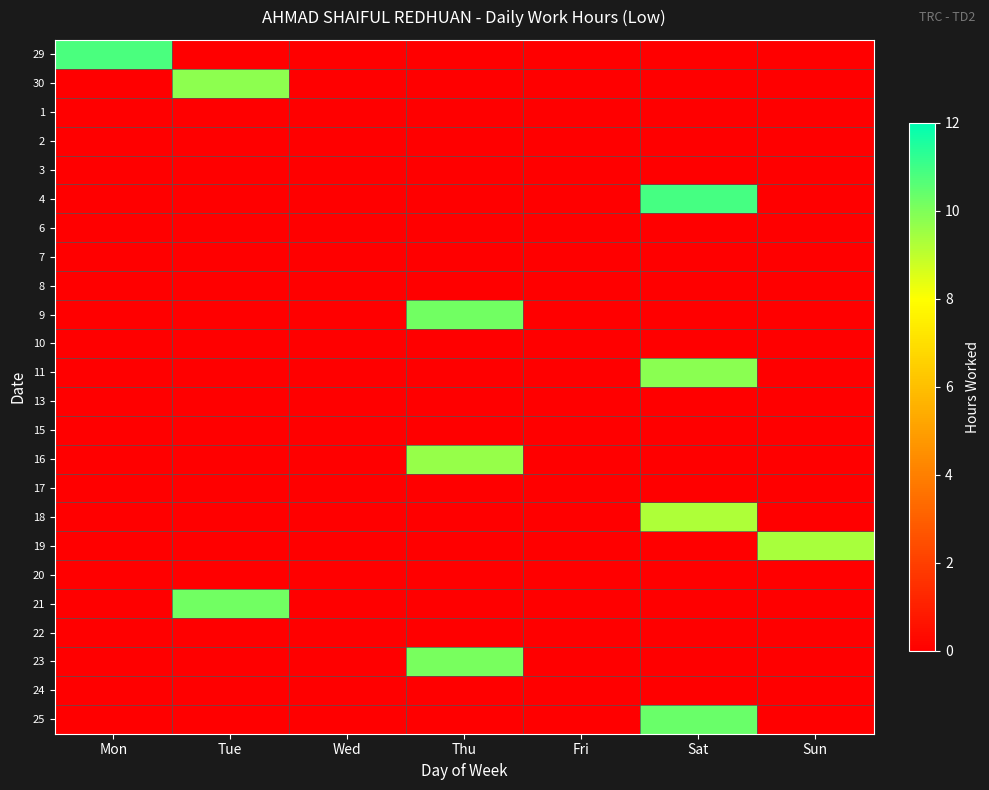

Reading left to right, list all the values displayed in this chart.

29: Mon=10.8	Tue=0.0	Wed=0.0	Thu=0.0	Fri=0.0	Sat=0.0	Sun=0.0
30: Mon=0.0	Tue=9.8	Wed=0.0	Thu=0.0	Fri=0.0	Sat=0.0	Sun=0.0
1: Mon=0.0	Tue=0.0	Wed=0.0	Thu=0.0	Fri=0.0	Sat=0.0	Sun=0.0
2: Mon=0.0	Tue=0.0	Wed=0.0	Thu=0.0	Fri=0.0	Sat=0.0	Sun=0.0
3: Mon=0.0	Tue=0.0	Wed=0.0	Thu=0.0	Fri=0.0	Sat=0.0	Sun=0.0
4: Mon=0.0	Tue=0.0	Wed=0.0	Thu=0.0	Fri=0.0	Sat=10.9	Sun=0.0
6: Mon=0.0	Tue=0.0	Wed=0.0	Thu=0.0	Fri=0.0	Sat=0.0	Sun=0.0
7: Mon=0.0	Tue=0.0	Wed=0.0	Thu=0.0	Fri=0.0	Sat=0.0	Sun=0.0
8: Mon=0.0	Tue=0.0	Wed=0.0	Thu=0.0	Fri=0.0	Sat=0.0	Sun=0.0
9: Mon=0.0	Tue=0.0	Wed=0.0	Thu=10.2	Fri=0.0	Sat=0.0	Sun=0.0
10: Mon=0.0	Tue=0.0	Wed=0.0	Thu=0.0	Fri=0.0	Sat=0.0	Sun=0.0
11: Mon=0.0	Tue=0.0	Wed=0.0	Thu=0.0	Fri=0.0	Sat=9.8	Sun=0.0
13: Mon=0.0	Tue=0.0	Wed=0.0	Thu=0.0	Fri=0.0	Sat=0.0	Sun=0.0
15: Mon=0.0	Tue=0.0	Wed=0.0	Thu=0.0	Fri=0.0	Sat=0.0	Sun=0.0
16: Mon=0.0	Tue=0.0	Wed=0.0	Thu=9.7	Fri=0.0	Sat=0.0	Sun=0.0
17: Mon=0.0	Tue=0.0	Wed=0.0	Thu=0.0	Fri=0.0	Sat=0.0	Sun=0.0
18: Mon=0.0	Tue=0.0	Wed=0.0	Thu=0.0	Fri=0.0	Sat=9.3	Sun=0.0
19: Mon=0.0	Tue=0.0	Wed=0.0	Thu=0.0	Fri=0.0	Sat=0.0	Sun=9.3
20: Mon=0.0	Tue=0.0	Wed=0.0	Thu=0.0	Fri=0.0	Sat=0.0	Sun=0.0
21: Mon=0.0	Tue=10.2	Wed=0.0	Thu=0.0	Fri=0.0	Sat=0.0	Sun=0.0
22: Mon=0.0	Tue=0.0	Wed=0.0	Thu=0.0	Fri=0.0	Sat=0.0	Sun=0.0
23: Mon=0.0	Tue=0.0	Wed=0.0	Thu=10.1	Fri=0.0	Sat=0.0	Sun=0.0
24: Mon=0.0	Tue=0.0	Wed=0.0	Thu=0.0	Fri=0.0	Sat=0.0	Sun=0.0
25: Mon=0.0	Tue=0.0	Wed=0.0	Thu=0.0	Fri=0.0	Sat=10.3	Sun=0.0